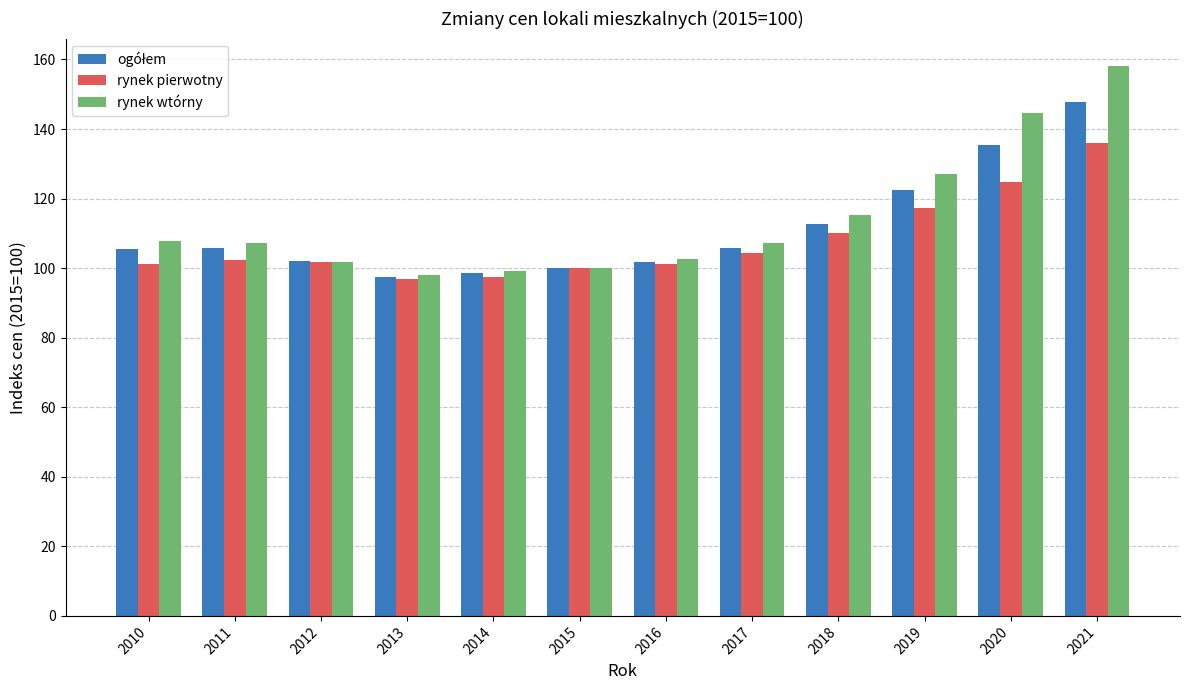

What is the smallest value displayed?

97.0